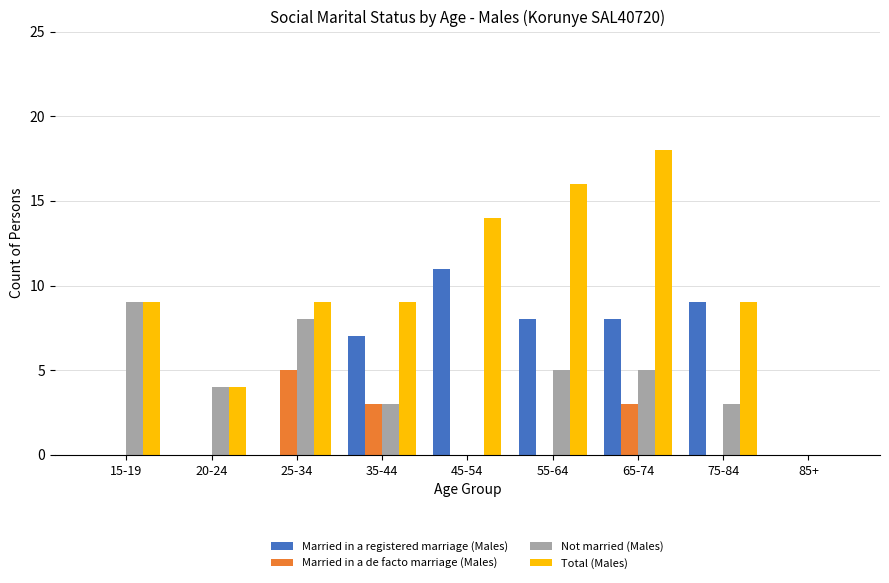

Reading left to right, transcribe all the data shown in this chart.

Married in a registered marriage (Males): 0	0	0	7	11	8	8	9	0
Married in a de facto marriage (Males): 0	0	5	3	0	0	3	0	0
Not married (Males): 9	4	8	3	0	5	5	3	0
Total (Males): 9	4	9	9	14	16	18	9	0